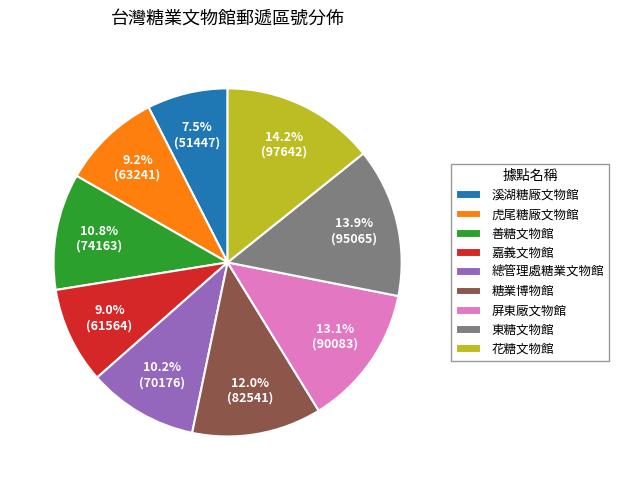

Does any single category account for the majority?

No